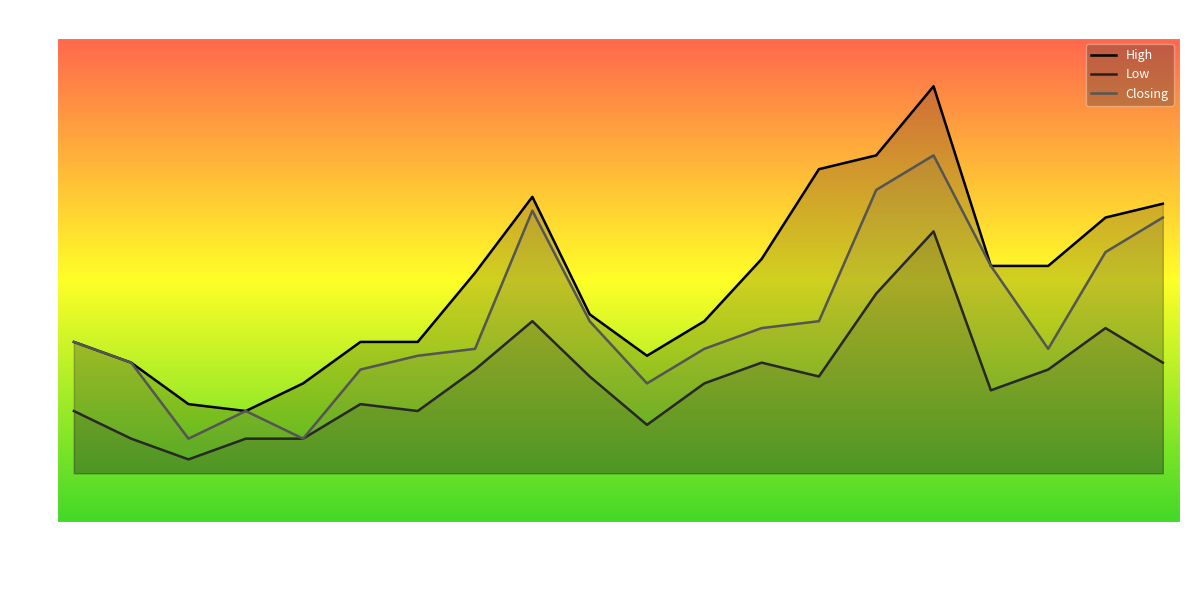

True or false: Low and High intersect in this chart.

False